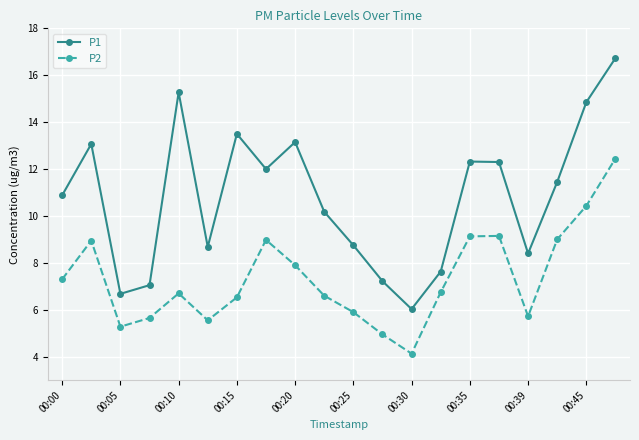

What is the difference between the maximum and minimum values in the P1 series?

10.7